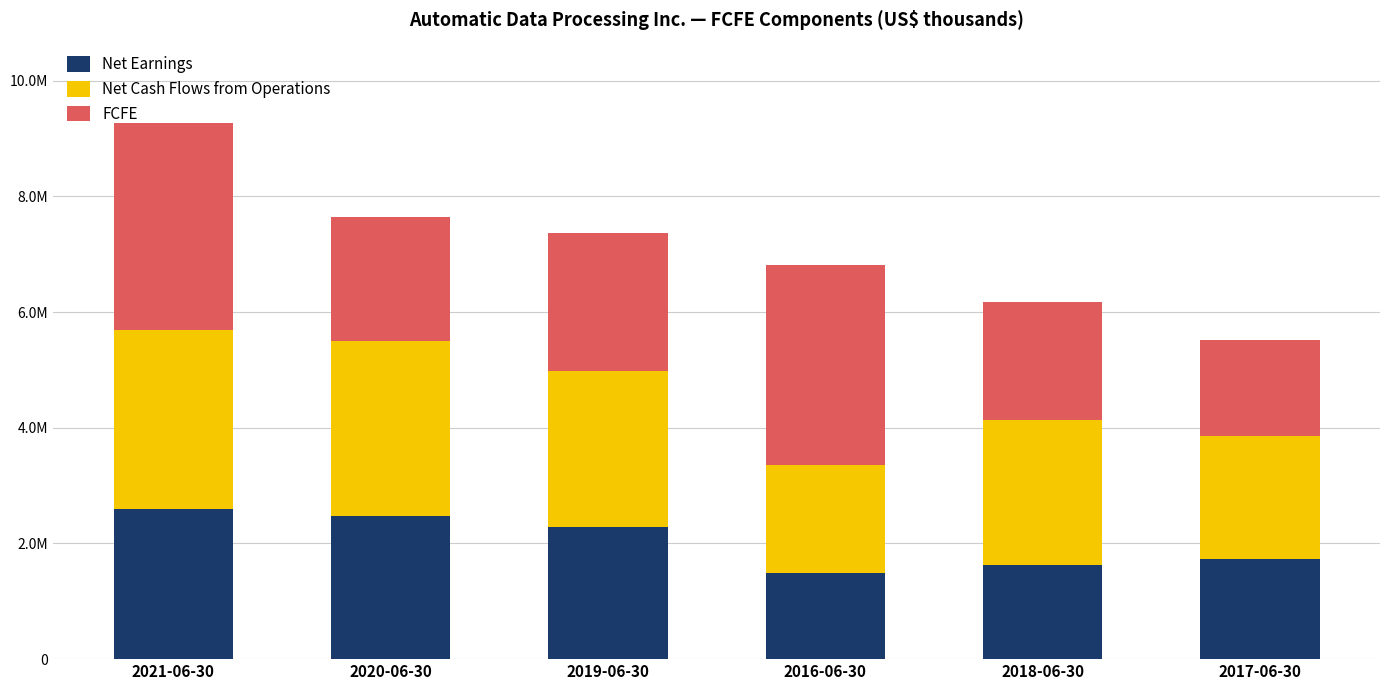

At which label does FCFE first exceed 2381700?

2021-06-30